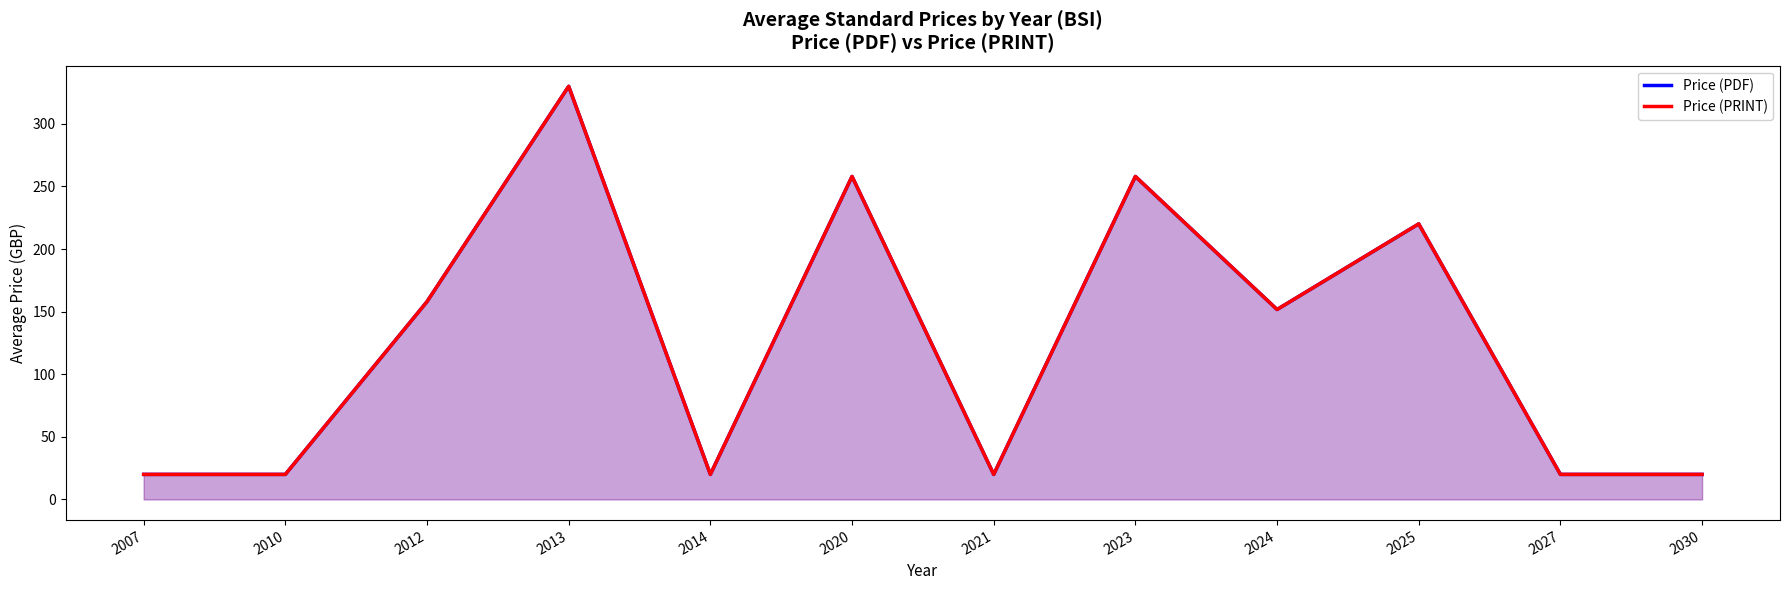

Which has a higher value, 2013 or 2014?

2013